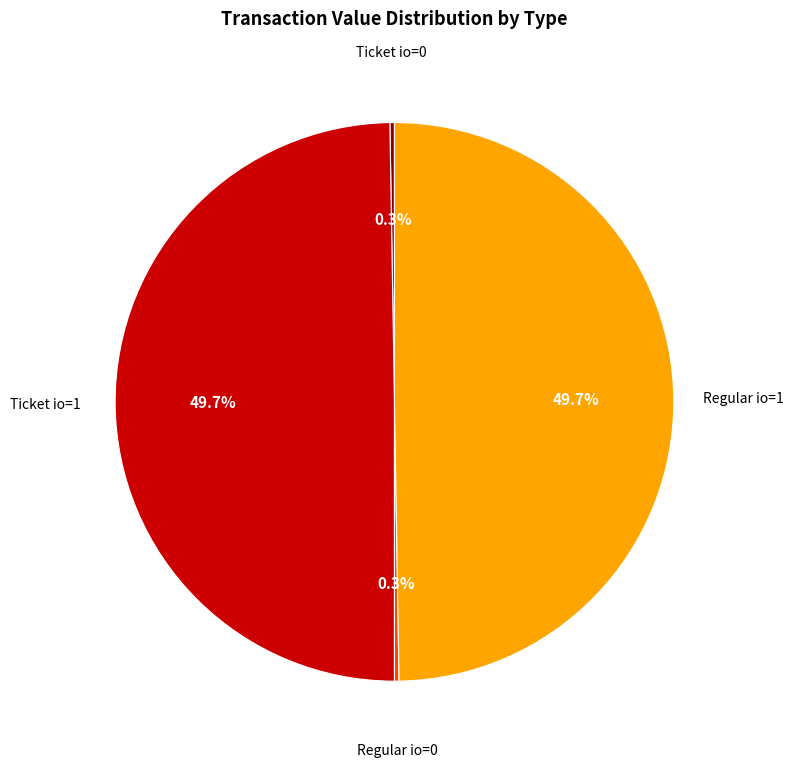

What is the ratio of the value at Regular io=1 to the value at Ticket io=1?

1.0